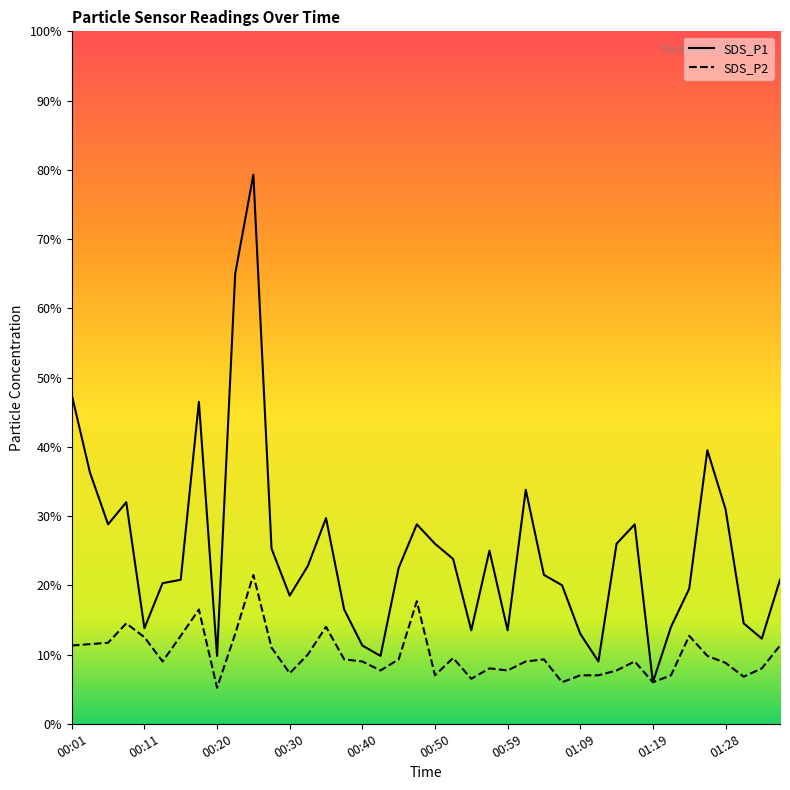

What is the label of the 31st point from the left?

01:14